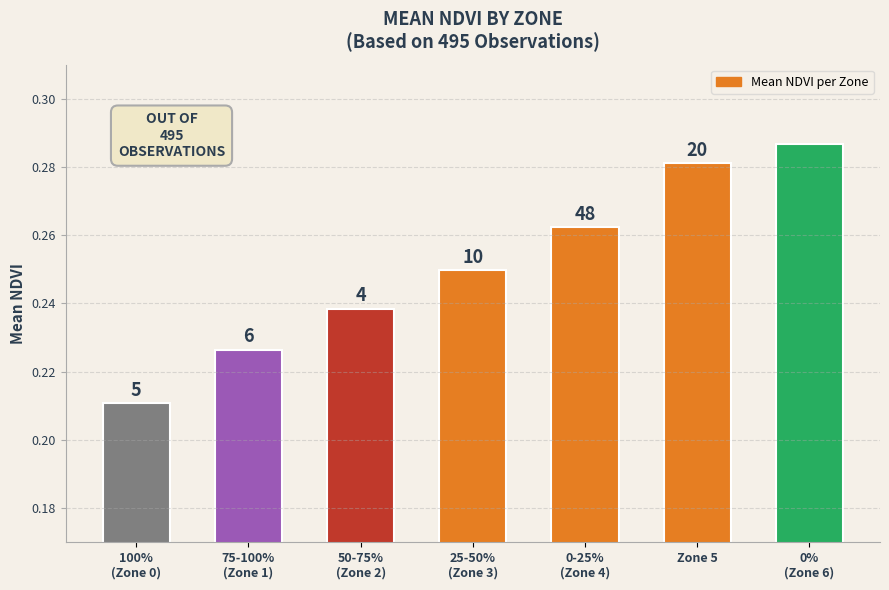

Are the bars horizontal?

No